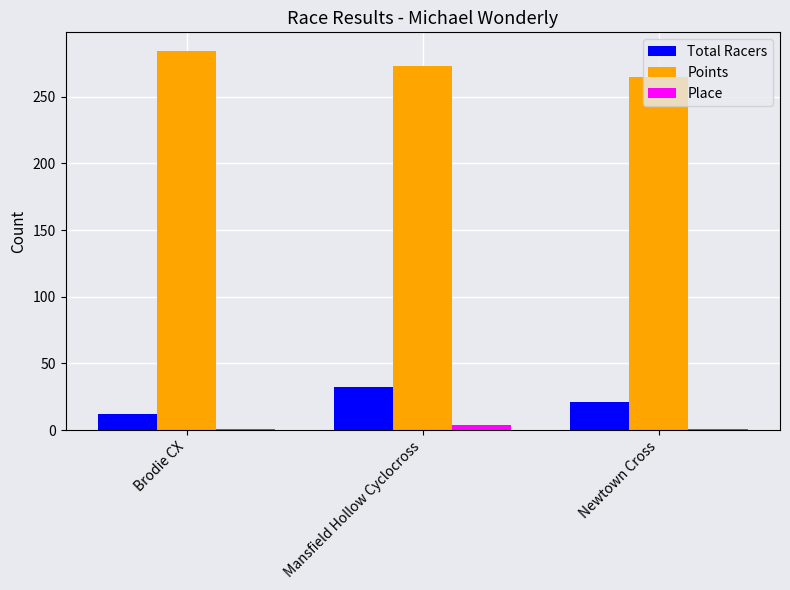

At Mansfield Hollow Cyclocross, list the series in order from largest to smallest.

Points, Total Racers, Place